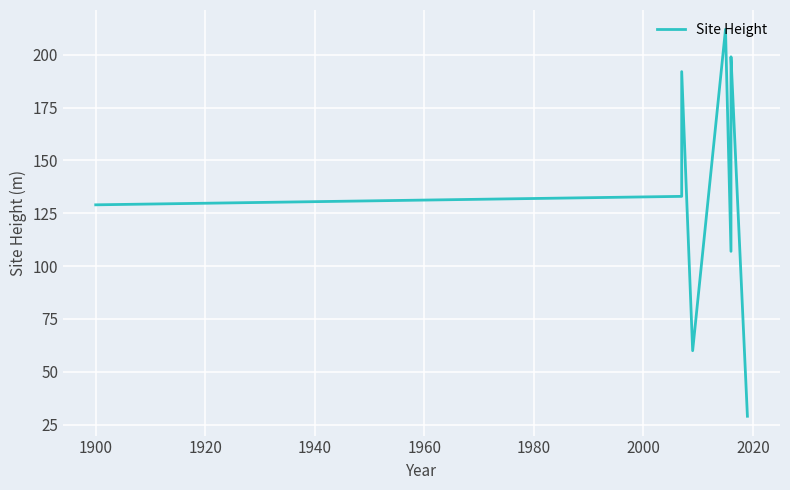

Is it true that the value at 2000 is 282?

False